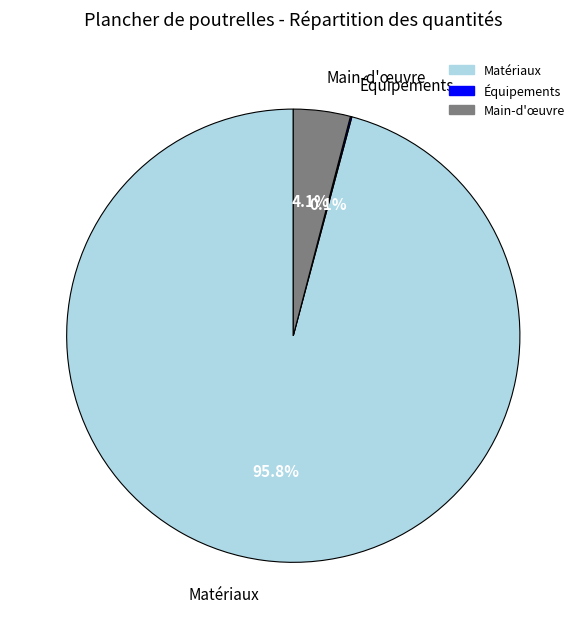

Which slice represents more than half of the pie?

Matériaux